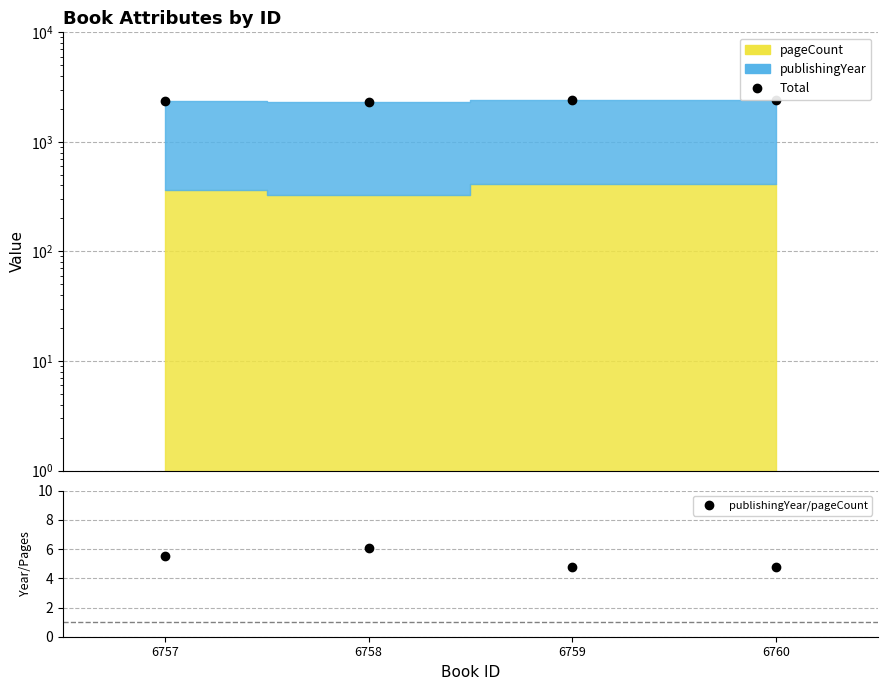

Between 6757 and 6760, which series saw the biggest shift?

Total